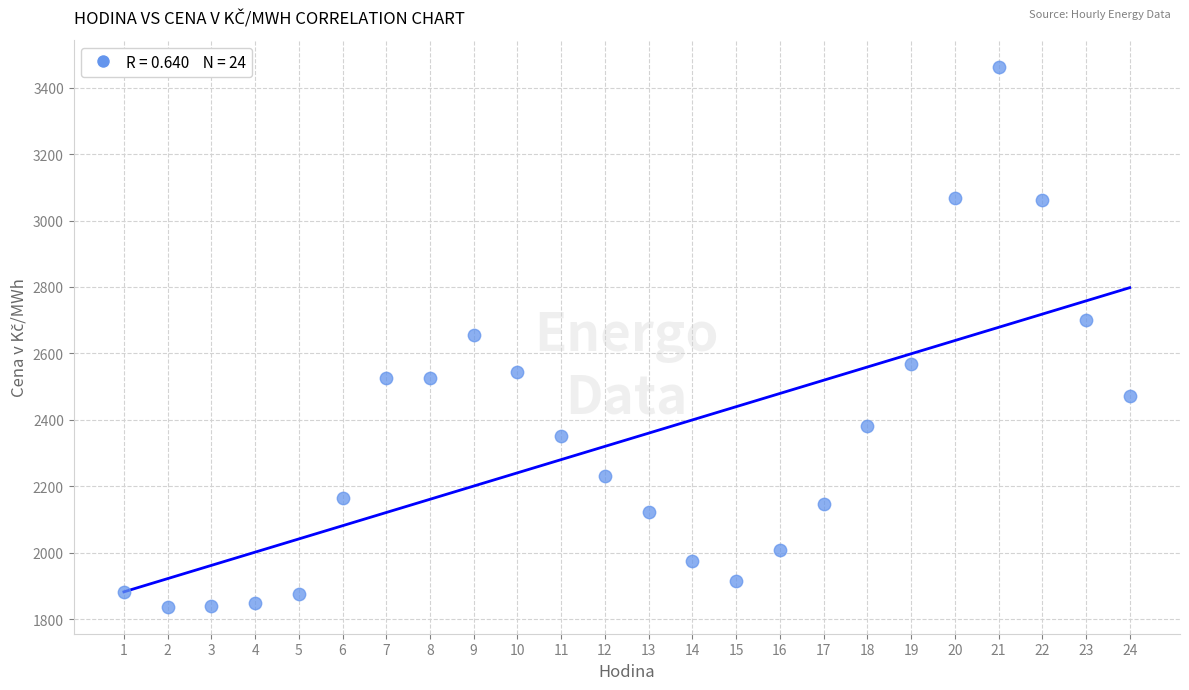

What is the range of X values (max minus min)?

23.0